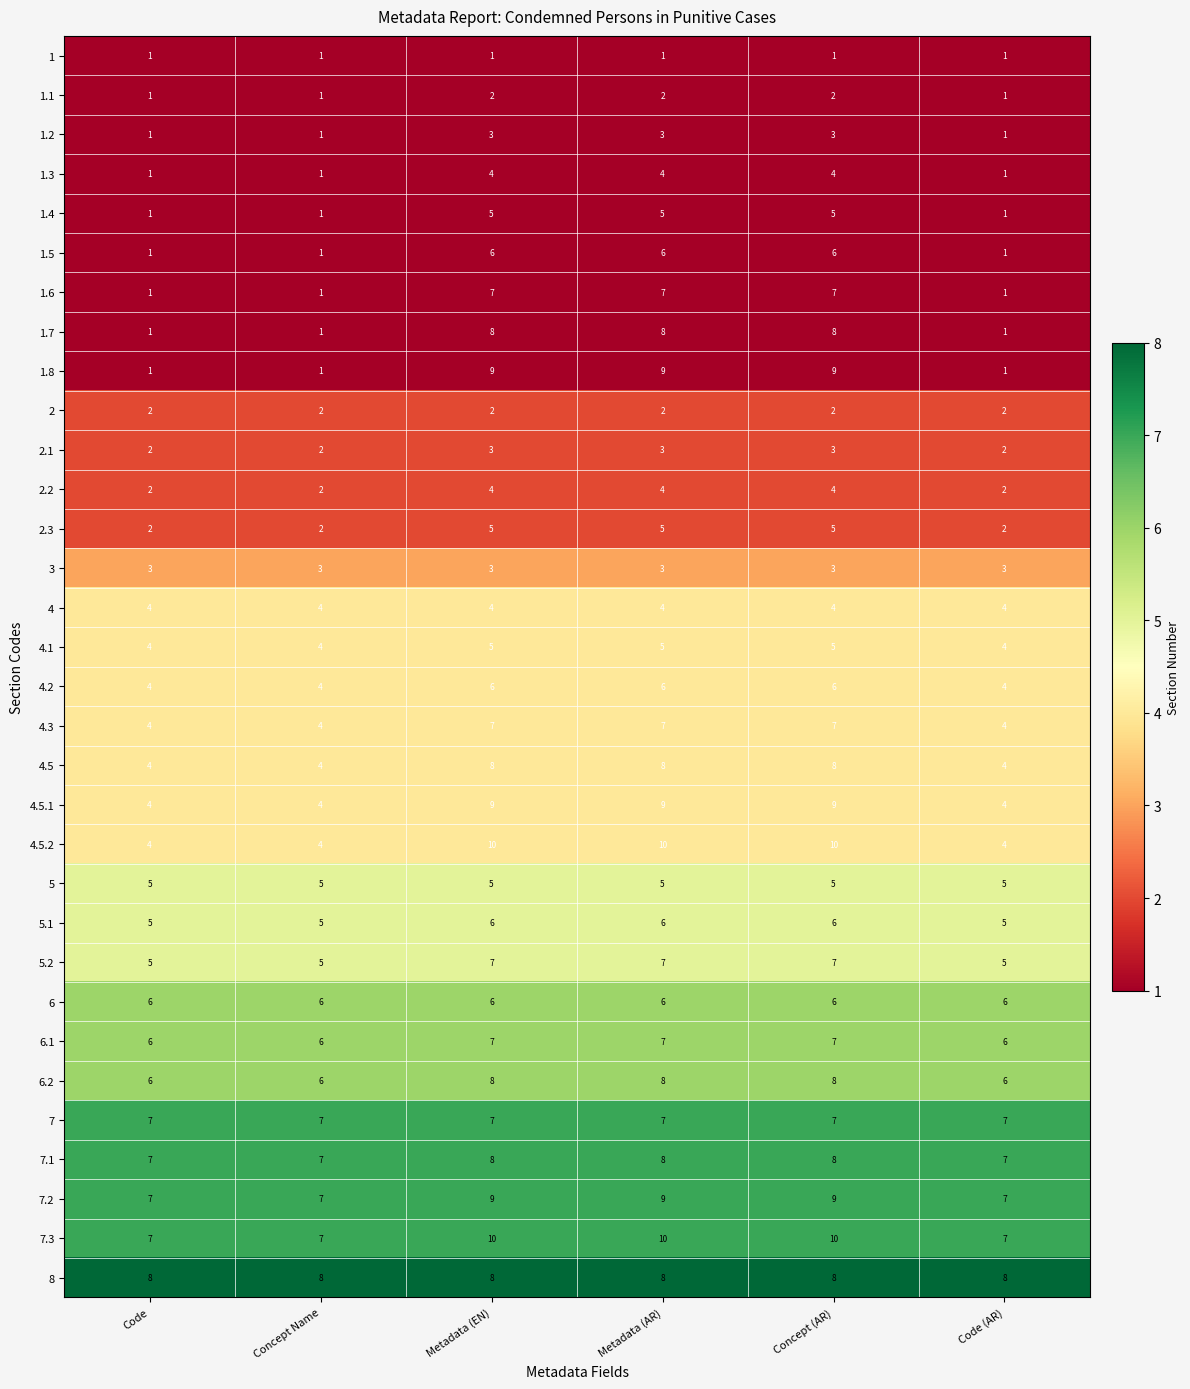

Which series has the largest range (max minus min)?

1.8